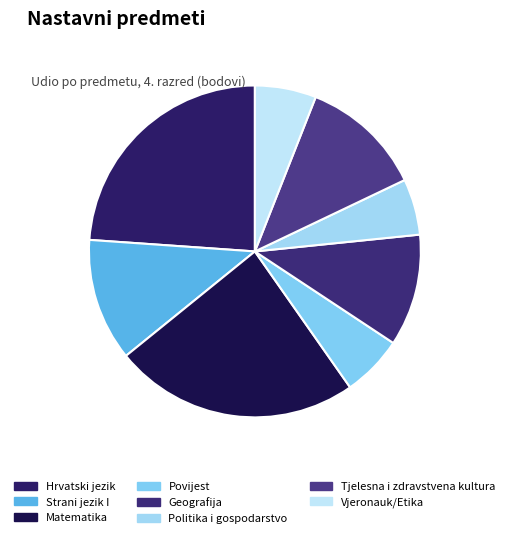

To the nearest percent, what percentage of the pie is Hrvatski jezik?

24%